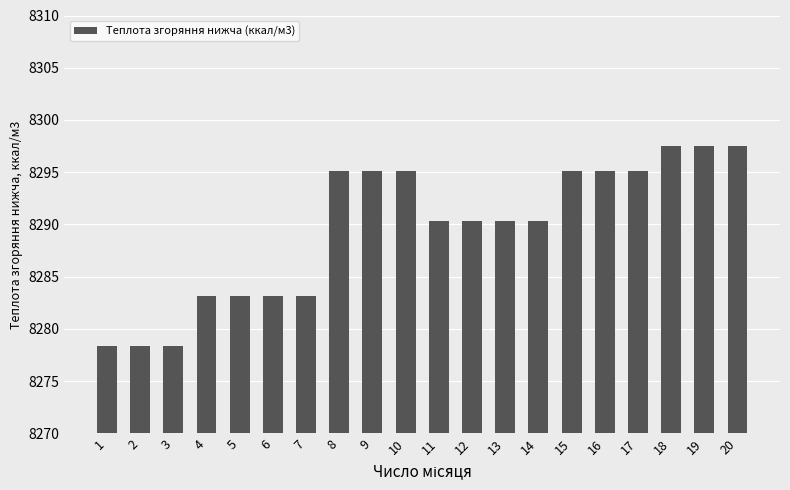

What is the greatest value displayed?

8297.5